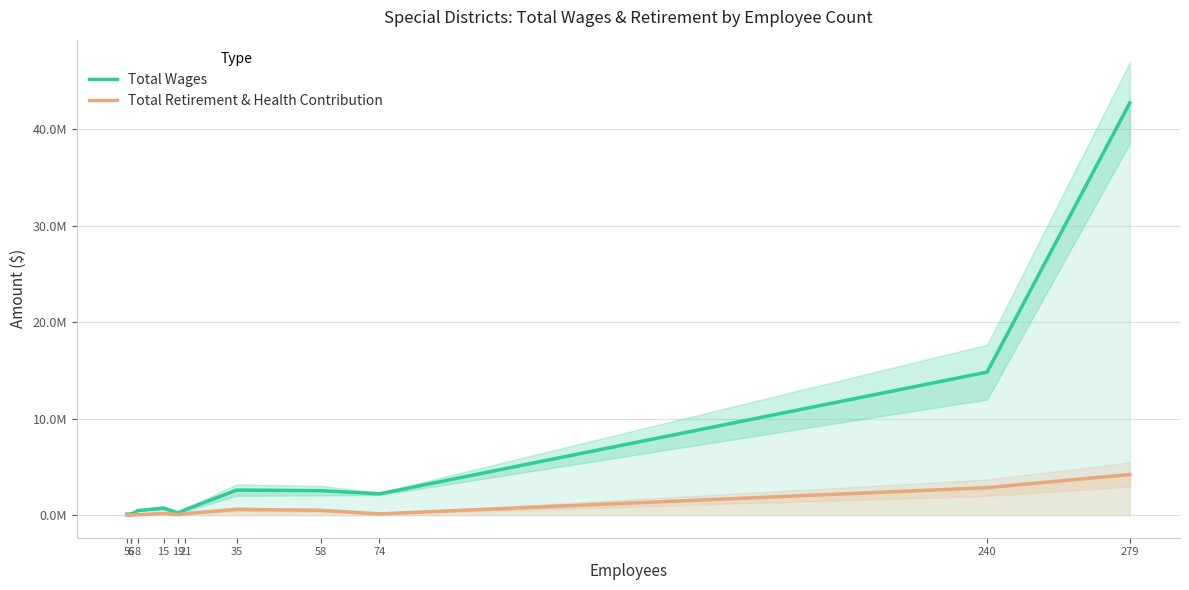

True or false: Total Wages and Total Retirement & Health Contribution intersect in this chart.

False